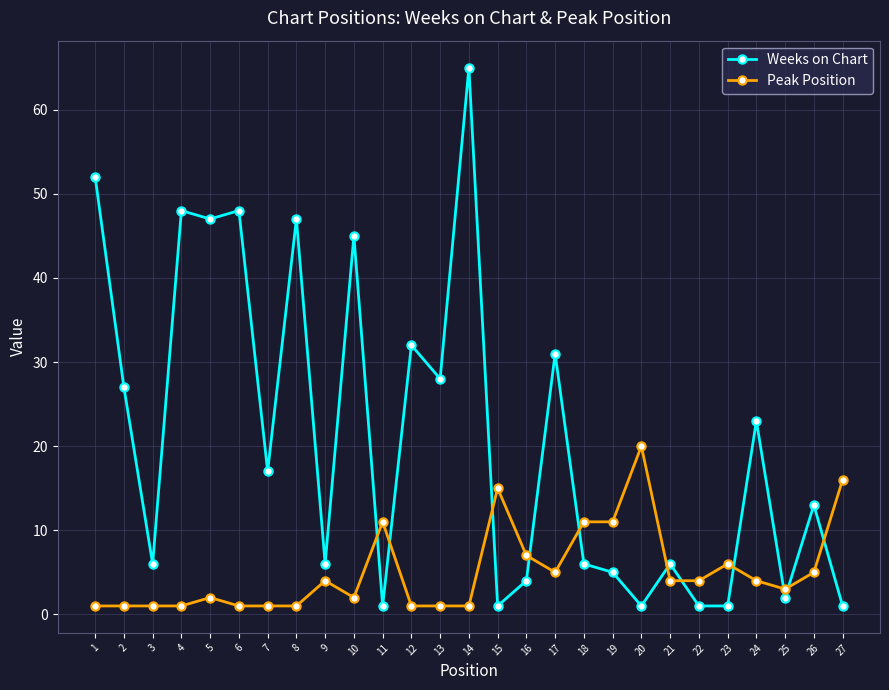

Which series has the largest range (max minus min)?

Weeks on Chart